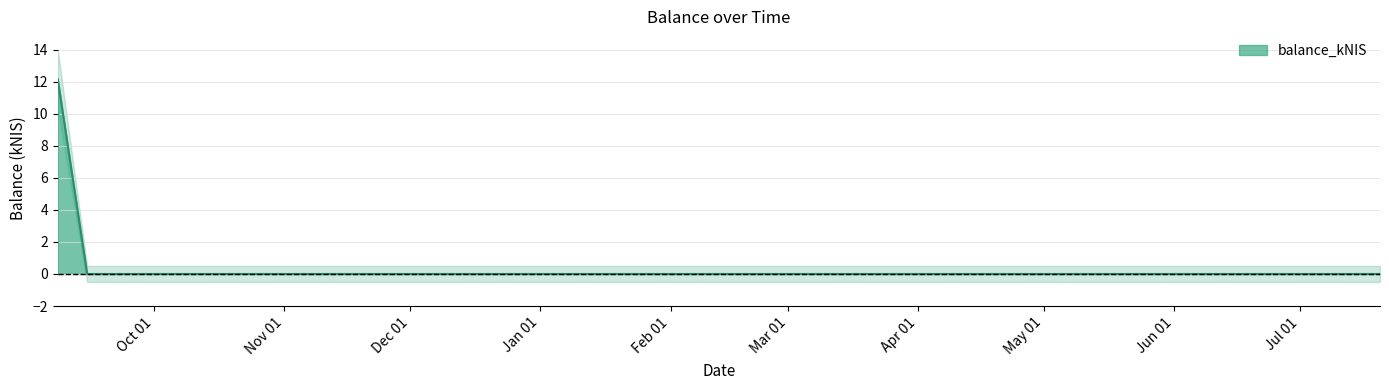

What is the label of the 3rd point from the right?

2022-09-08